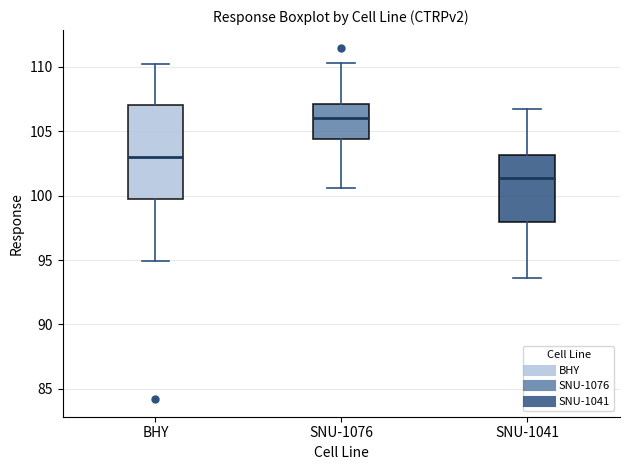

Where does the lower whisker of the box for SNU-1041 end on the y-axis? The values are not printed on the chart, so give them approximately, as read against the axis.

93.5